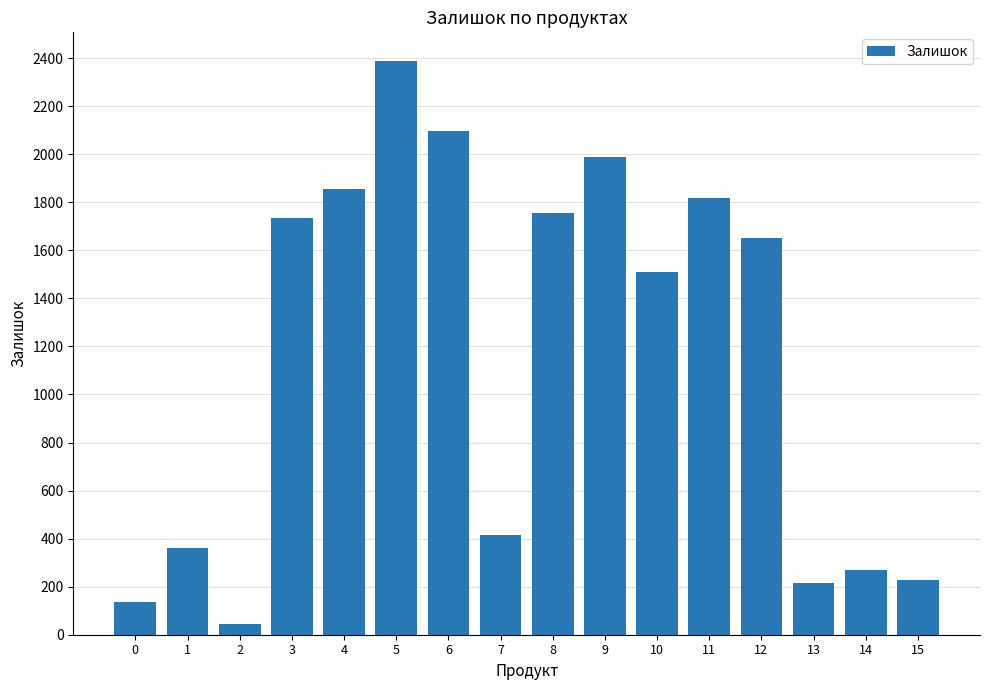

What is the value of the 14th bar from the left?

215